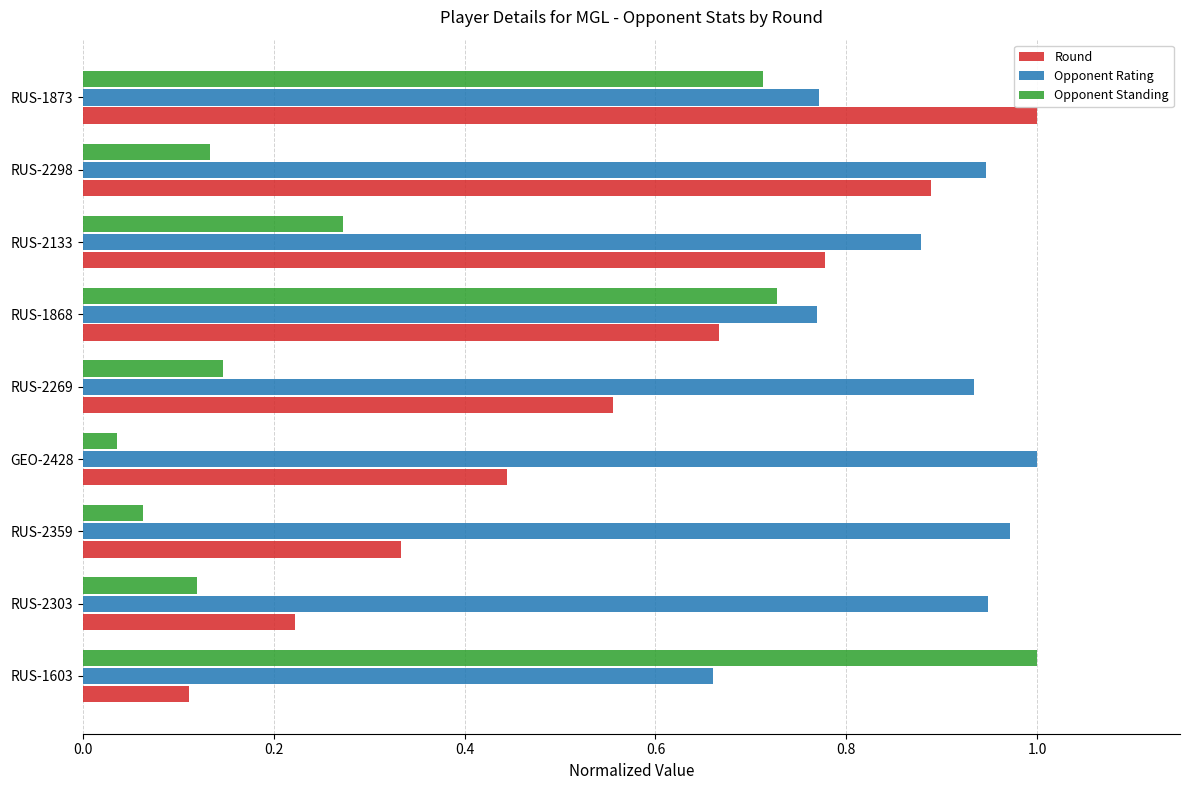

Which category has the lowest value in the Round series?

RUS-1603